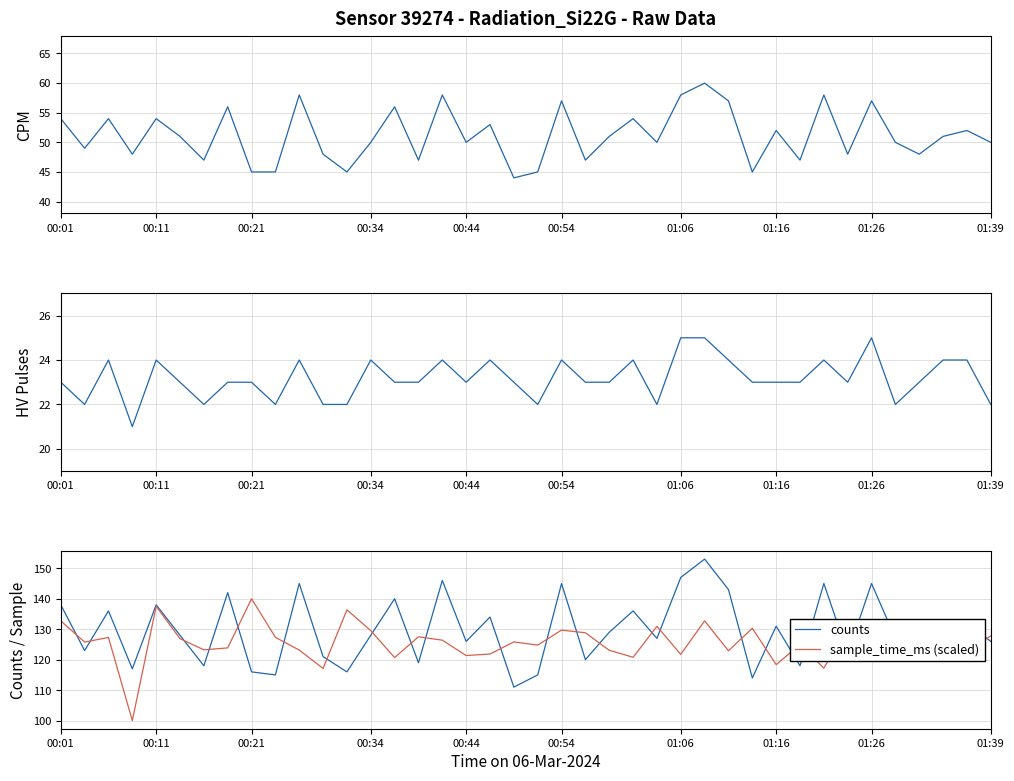

The value of counts at 01:16 is 229.6. True or false?

False